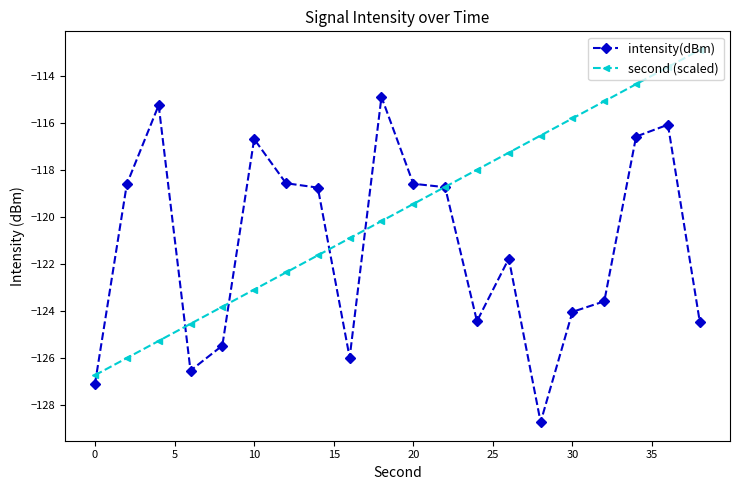

What is the value of the intensity(dBm) point at the 8th from the left?

-118.8